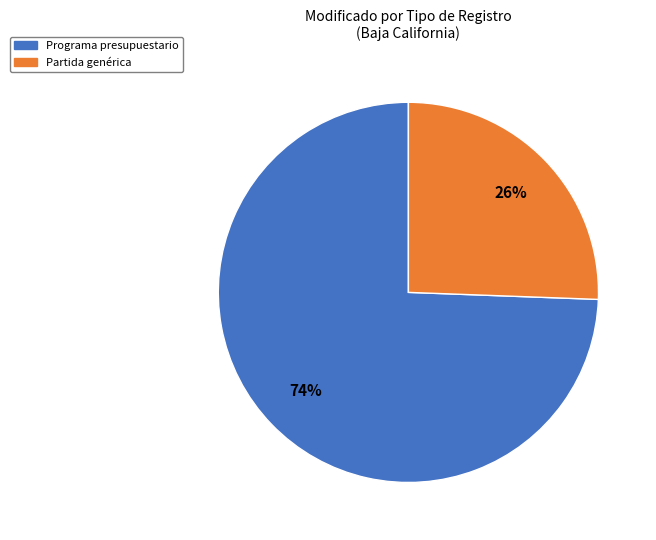

To the nearest percent, what is the average slice percentage?

50%